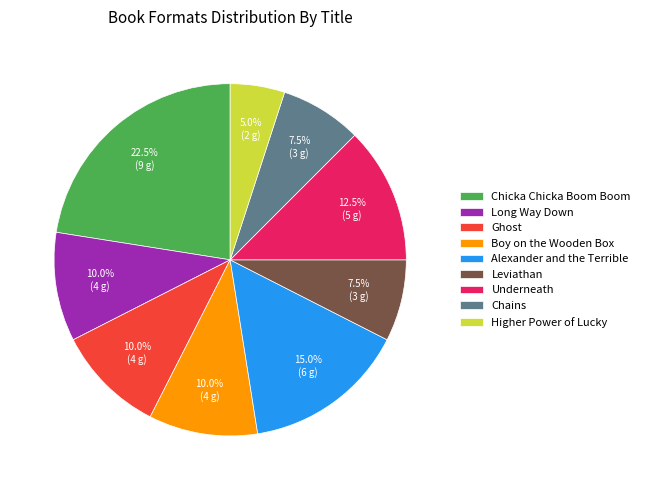

Which slice is the smallest?

Higher Power of Lucky